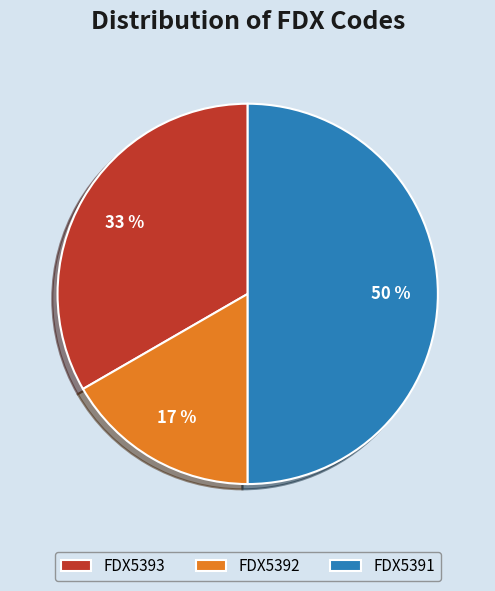

The FDX5391 slice represents 44% of the pie. True or false?

False